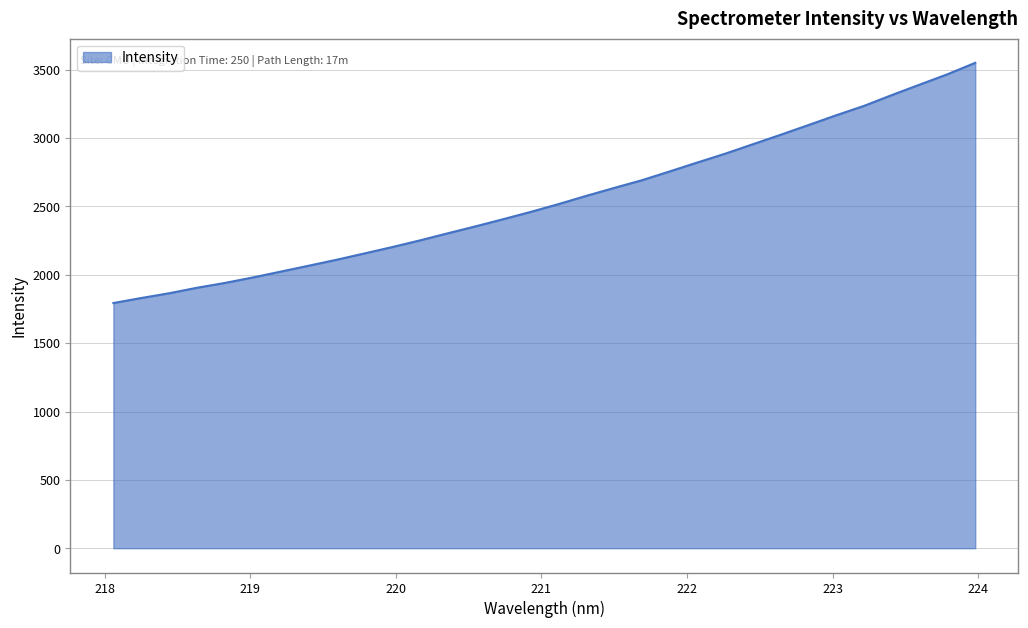

What is the smallest value displayed?

1793.4